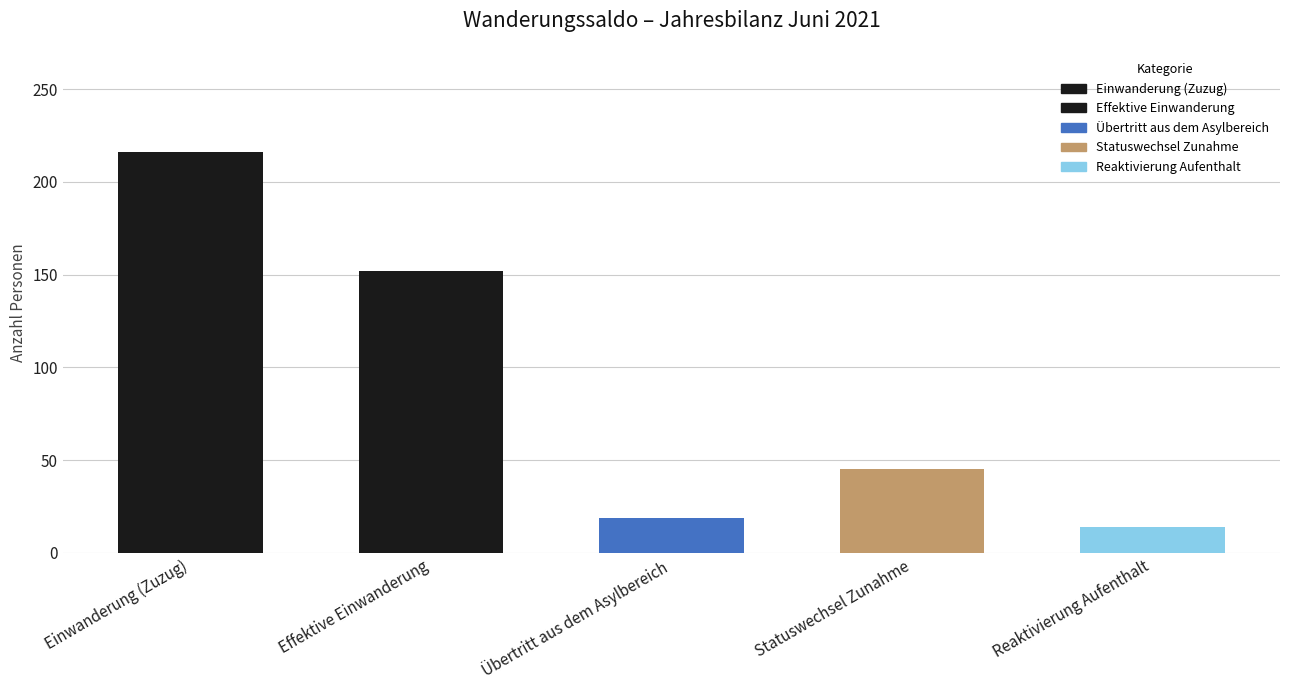

Which label corresponds to the largest value in the chart?

Einwanderung (Zuzug)